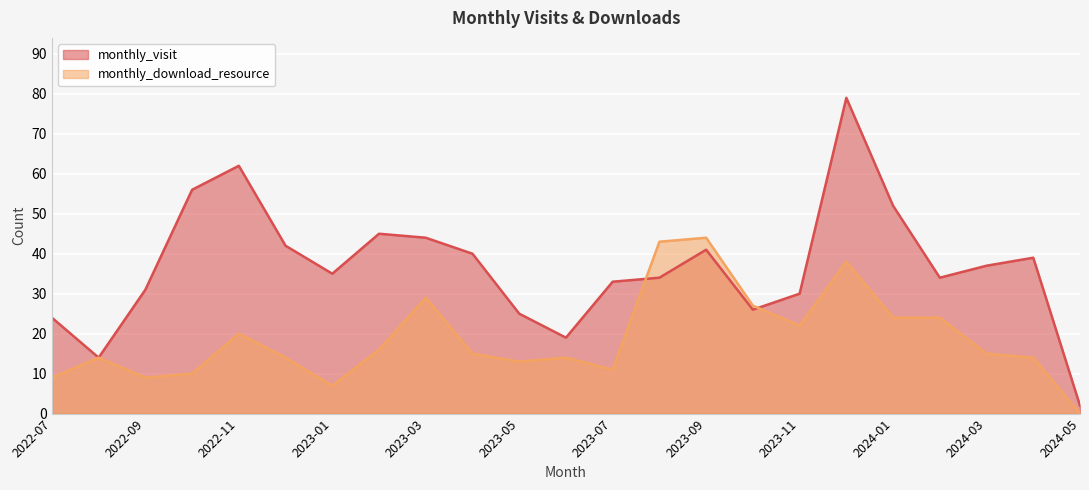

Reading left to right, transcribe all the data shown in this chart.

monthly_visit: 2022-07=24	2022-08=14	2022-09=31	2022-10=56	2022-11=62	2022-12=42	2023-01=35	2023-02=45	2023-03=44	2023-04=40	2023-05=25	2023-06=19	2023-07=33	2023-08=34	2023-09=41	2023-10=26	2023-11=30	2023-12=79	2024-01=52	2024-02=34	2024-03=37	2024-04=39	2024-05=2
monthly_download_resource: 2022-07=9	2022-08=14	2022-09=9	2022-10=10	2022-11=20	2022-12=14	2023-01=7	2023-02=16	2023-03=29	2023-04=15	2023-05=13	2023-06=14	2023-07=11	2023-08=43	2023-09=44	2023-10=27	2023-11=22	2023-12=38	2024-01=24	2024-02=24	2024-03=15	2024-04=14	2024-05=0